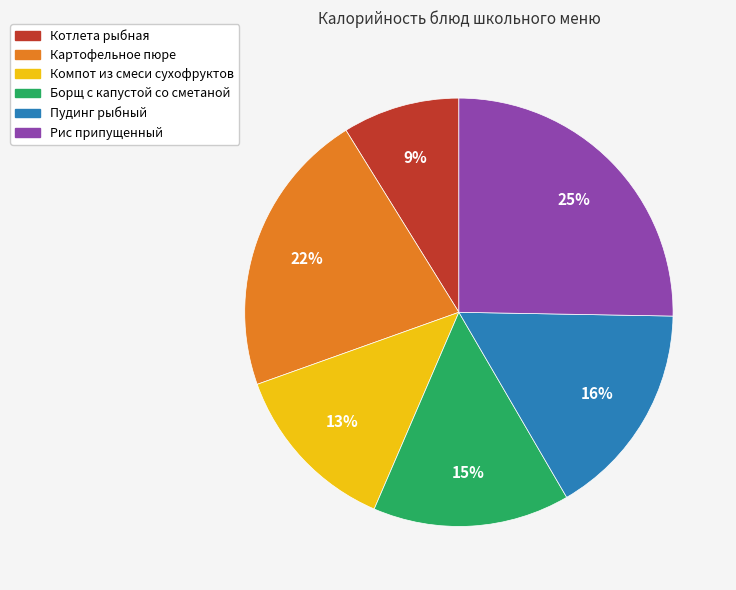

Which category has the biggest portion of the pie?

Рис припущенный